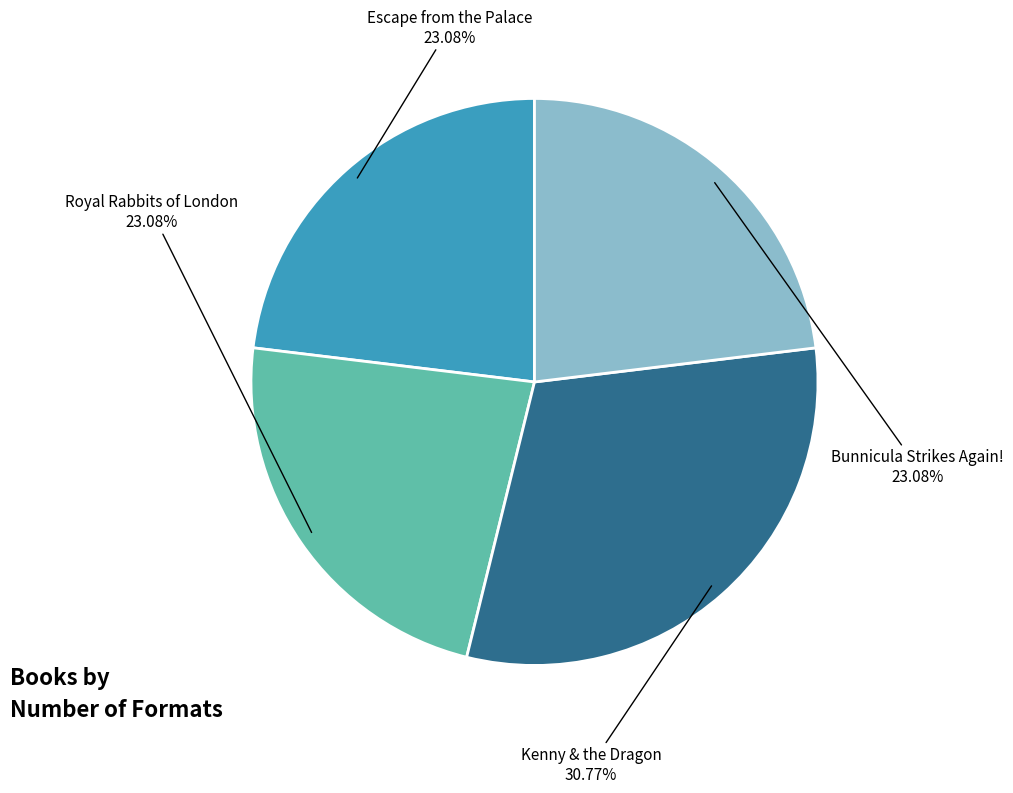

Which category has the biggest portion of the pie?

Kenny & the Dragon